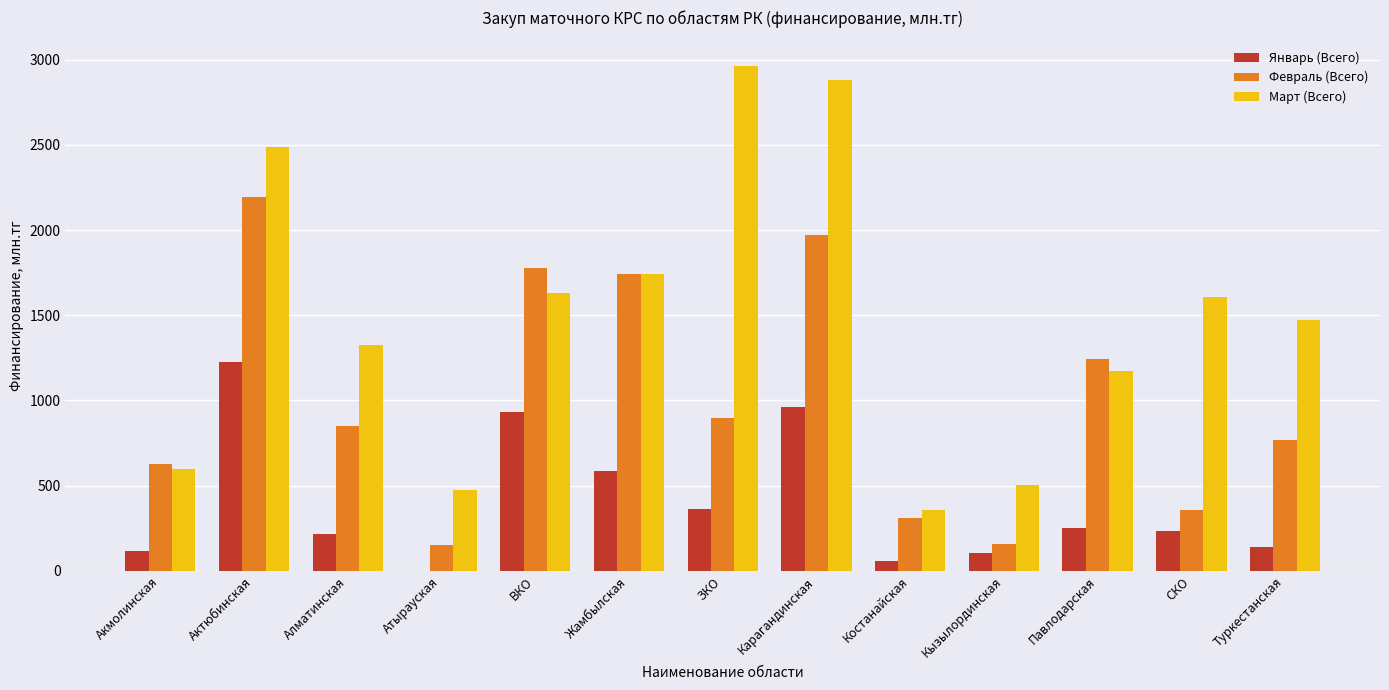

What is the maximum value shown in the chart?

2965